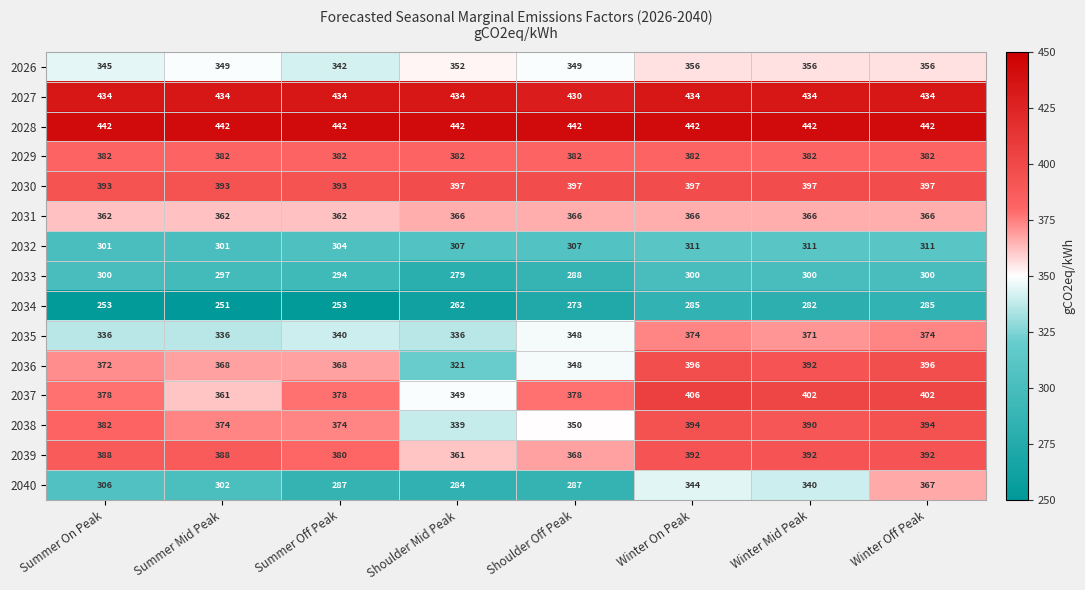

At which label is 2040 closest to 325?

Winter Mid Peak